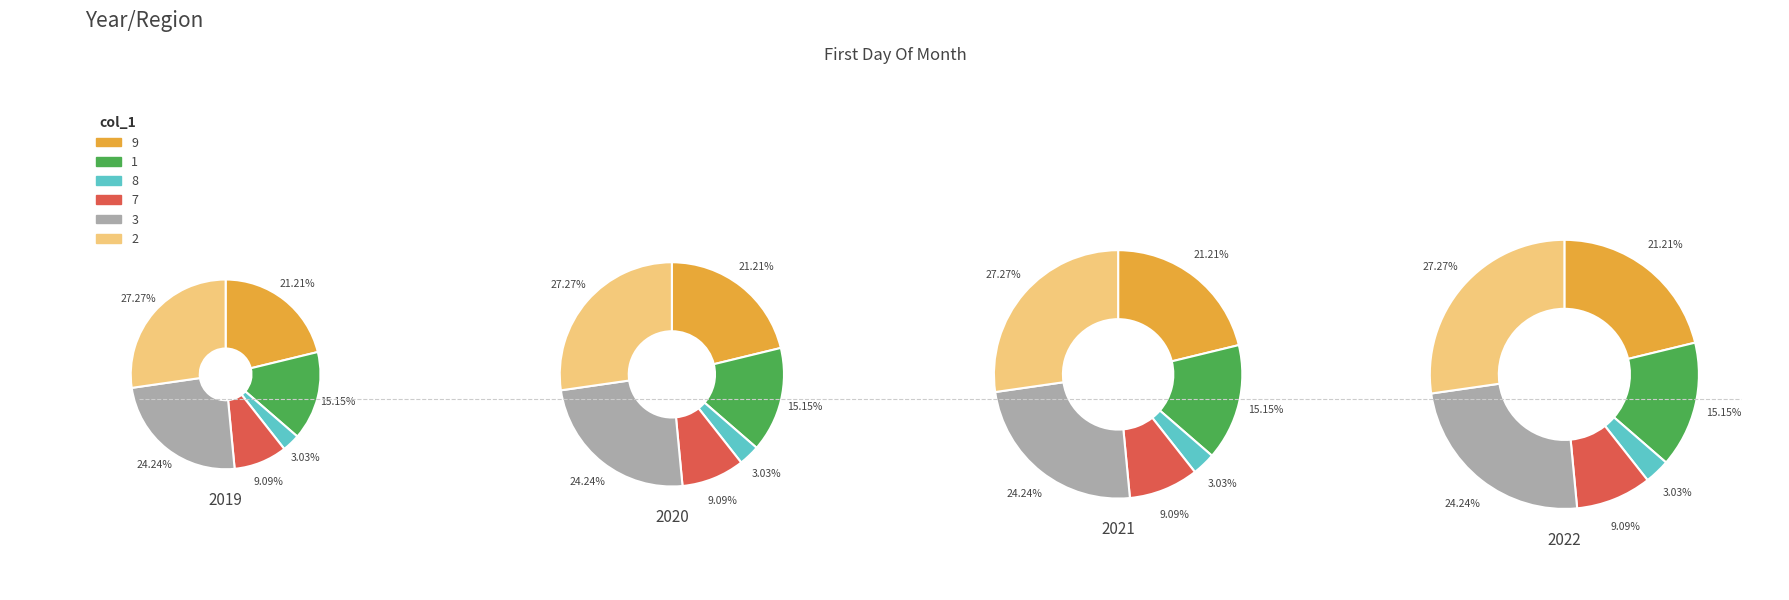

Which has a higher value, 8 or 2?

2